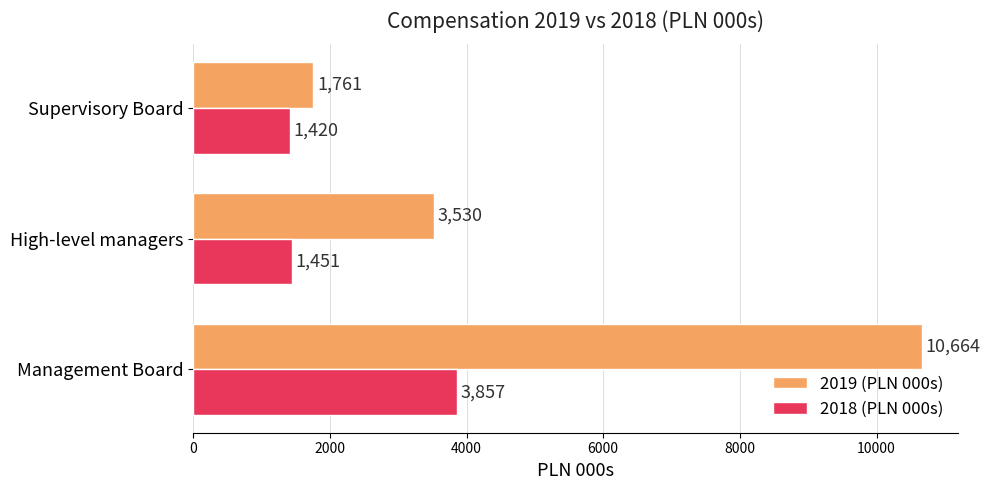

Is it true that 2019 (PLN 000s) equals 3545 at Management Board?

False